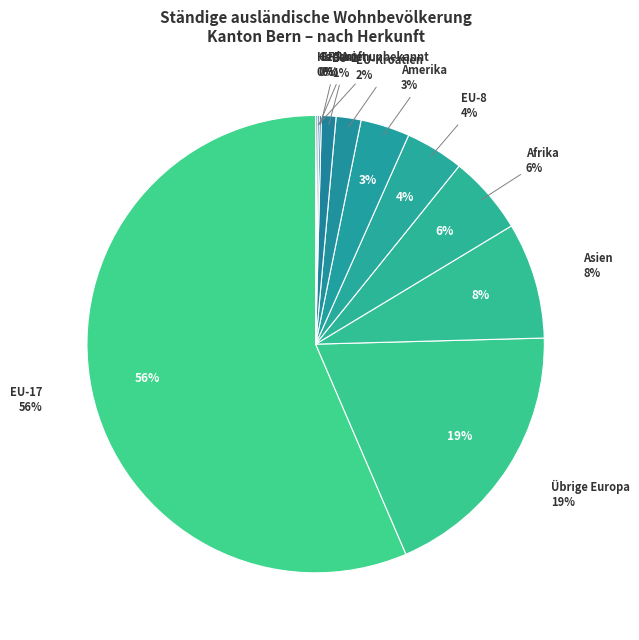

Which has a higher value, Amerika or EU-8?

EU-8